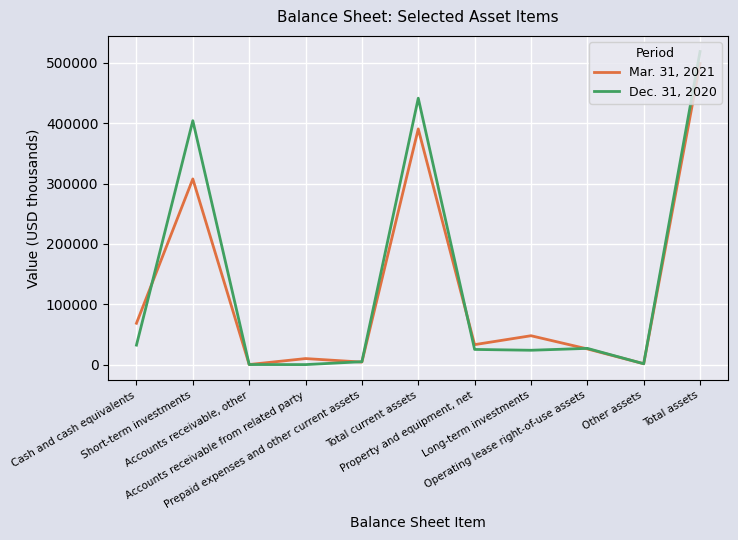

Is the value of Mar. 31, 2021 at Cash and cash equivalents greater than the value of Dec. 31, 2020 at Operating lease right-of-use assets?

Yes